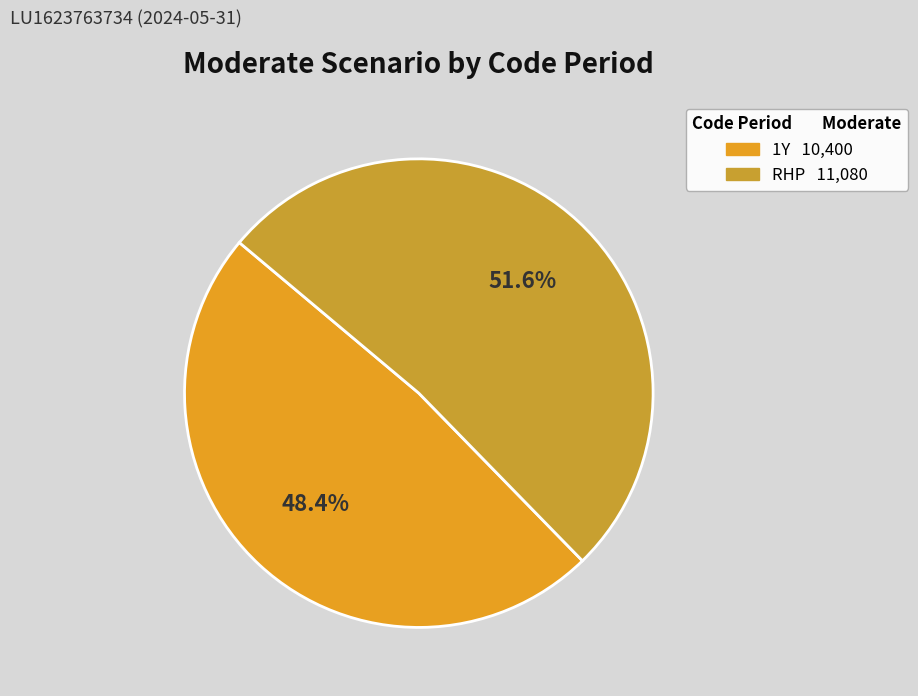

To the nearest percent, what portion does 1Y represent?

48%